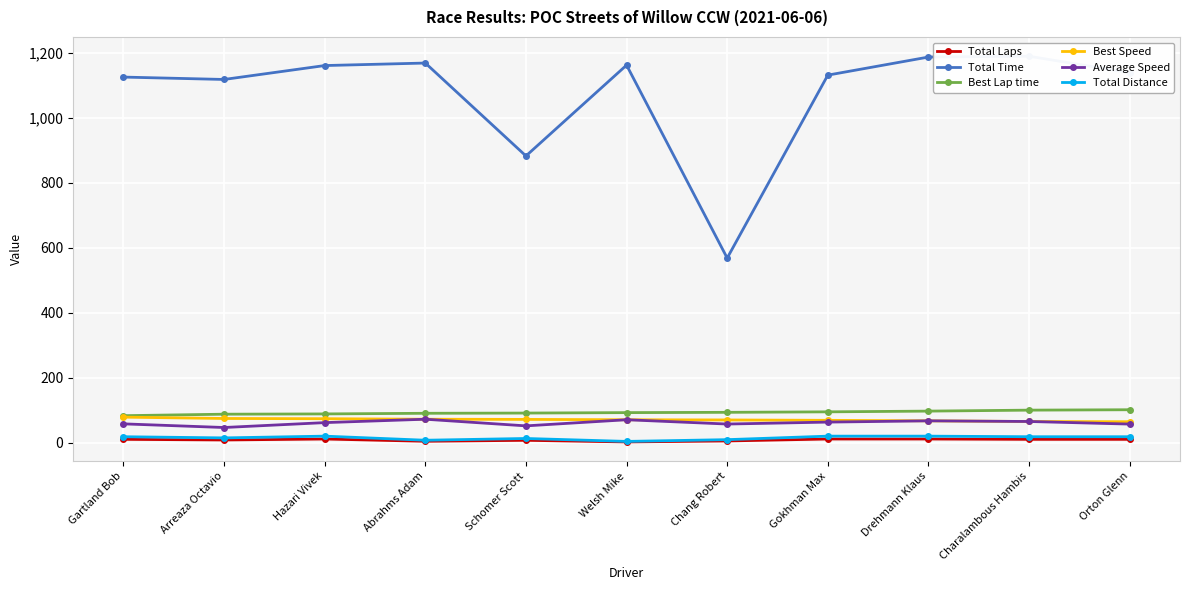

The Best Speed series shows 71.9 at Abrahms Adam. True or false?

True